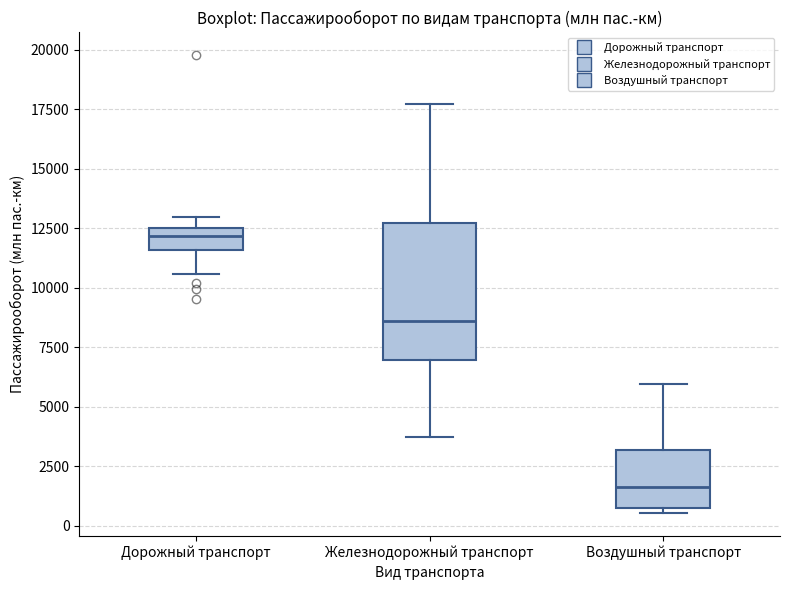

Which box is the tallest, from its lower edge to its upper edge?

Железнодорожный транспорт